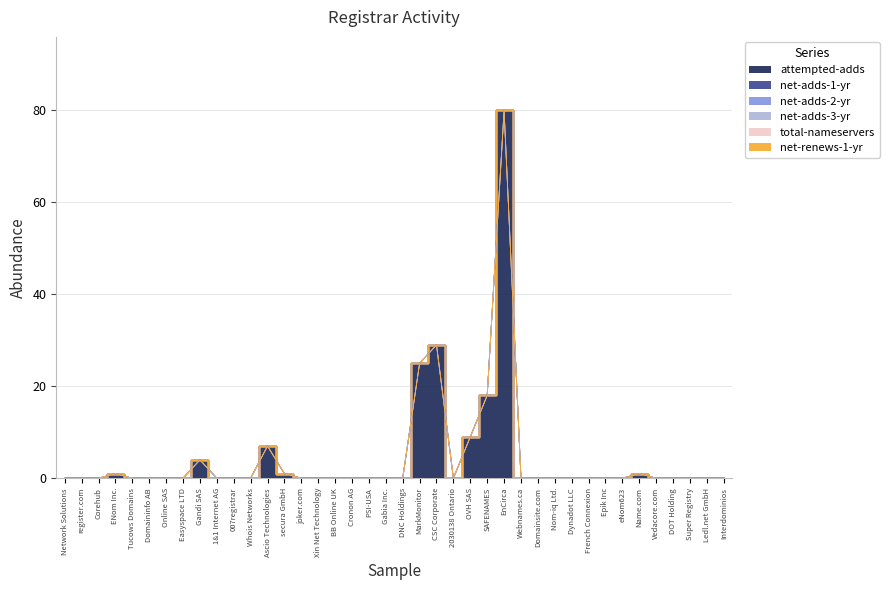

At how many categories does at least one series exceed 79?

1